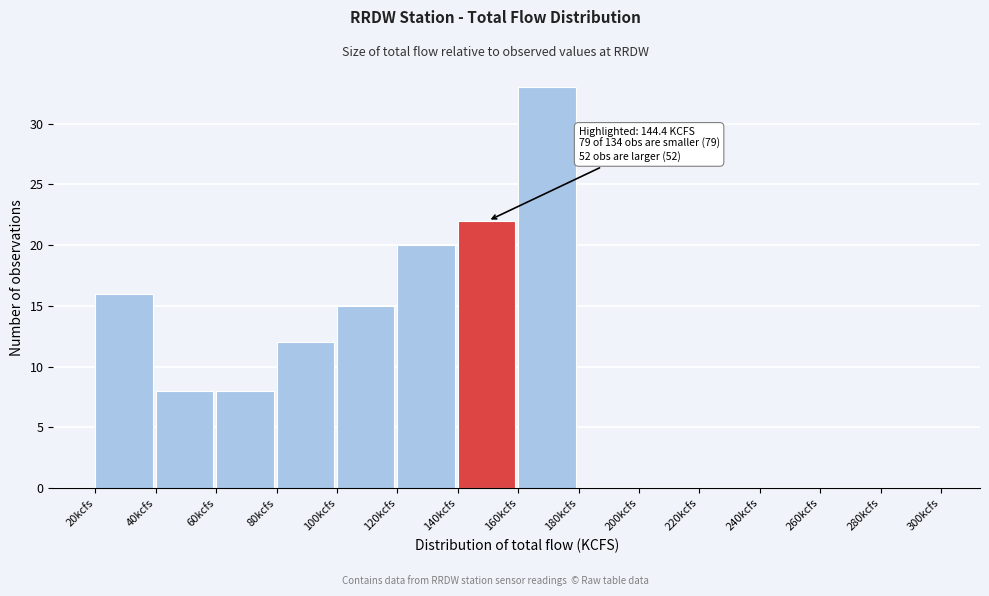

Over which range of the x-axis is the bar tallest?

160 to 180